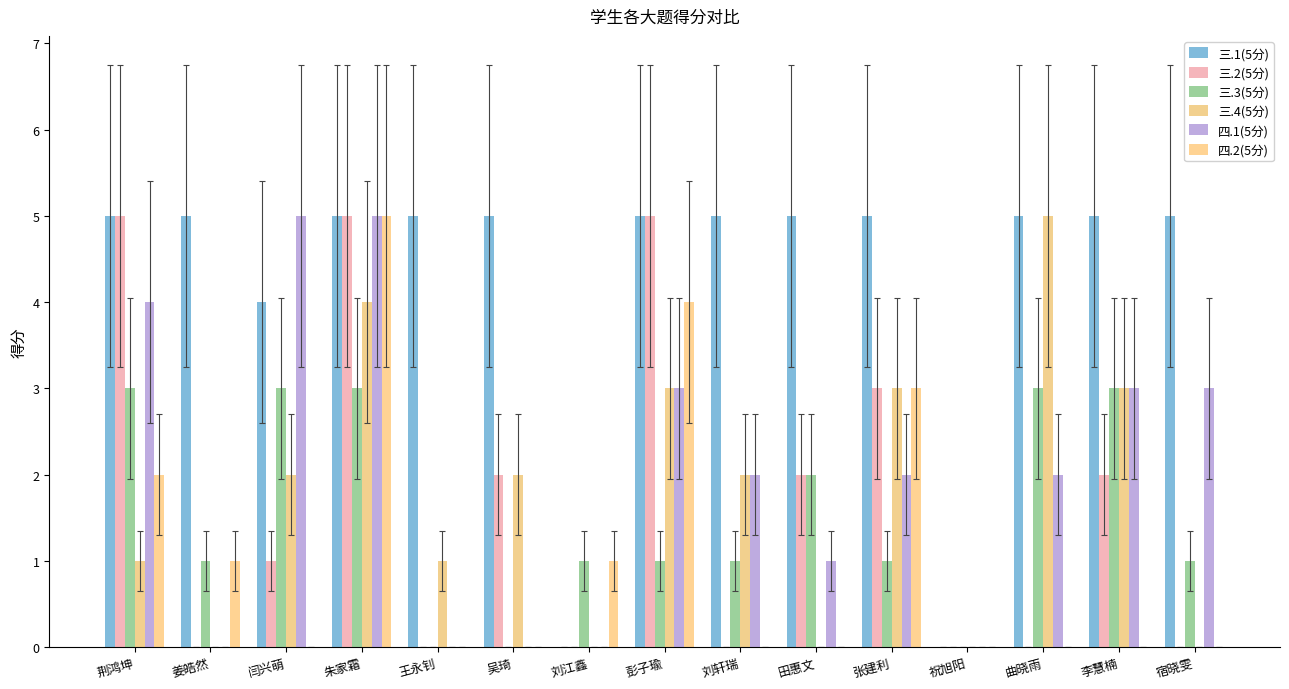

The 三.3(5分) series shows 2 at 田惠文. True or false?

True